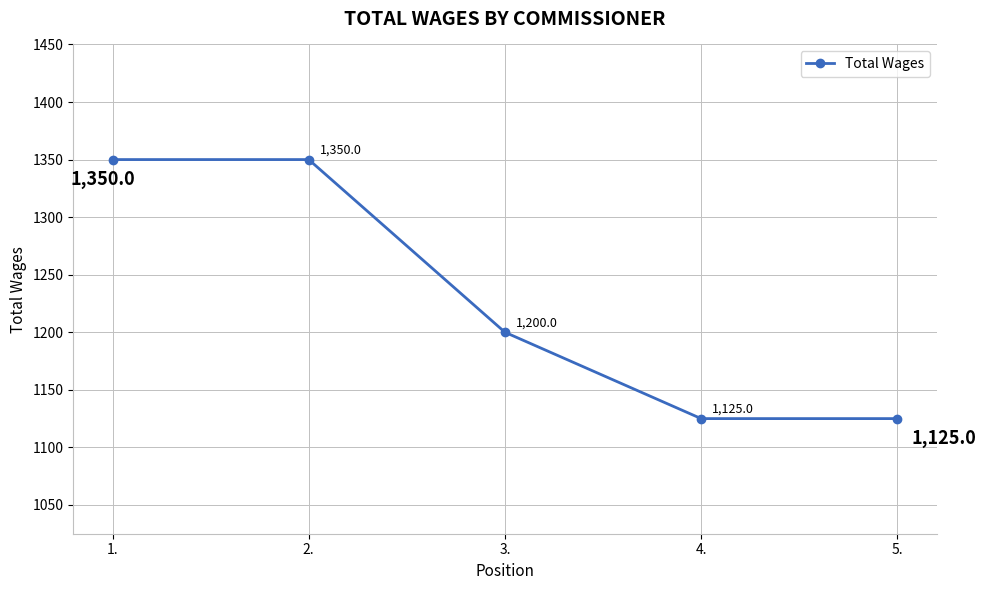

Approximately how many times larger is the value at 4. compared to 3.?

0.9